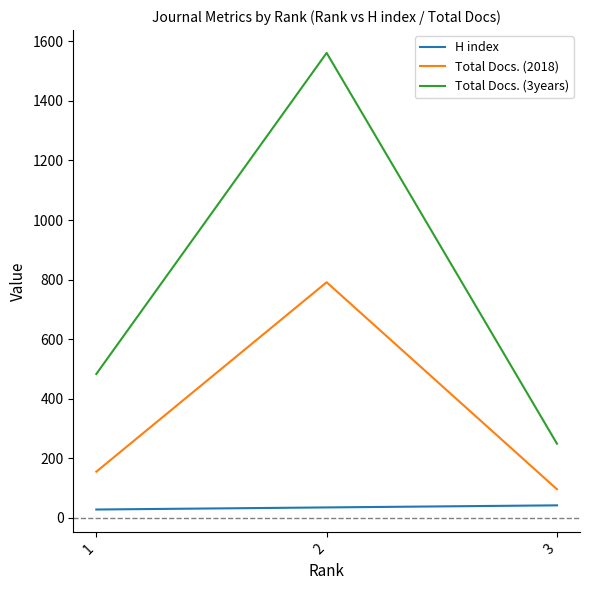

What is the difference between the second highest and minimum values in the Total Docs. (2018) series?

59